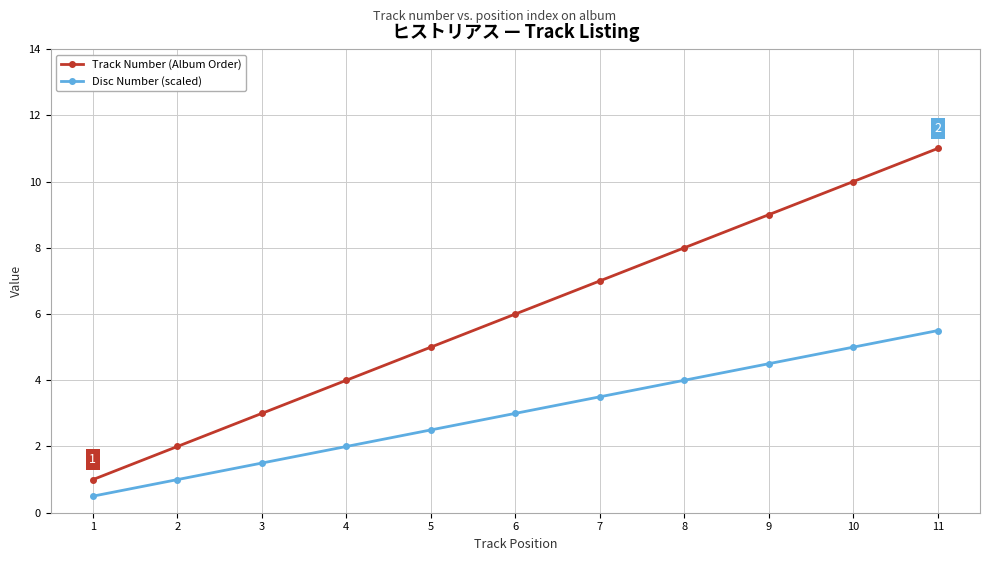

Which series has the widest spread of values?

Track Number (Album Order)